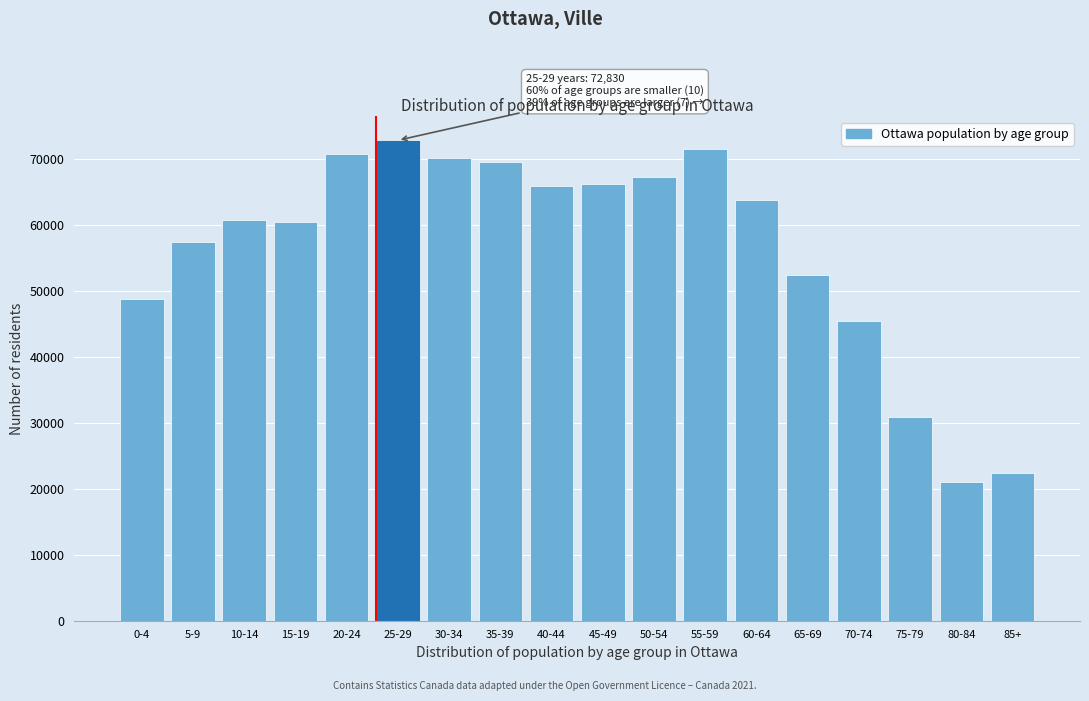

Reading right to left, transcribe all the data shown in this chart.

22395	21080	30940	45375	52355	63795	71465	67265	66240	65890	69520	70190	72830	70785	60385	60720	57410	48790